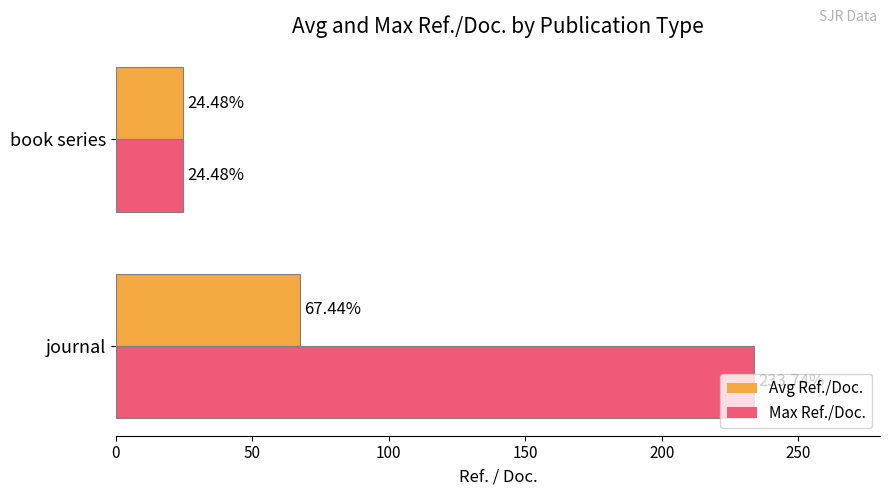

Which series has the largest total across all categories?

Max Ref./Doc.